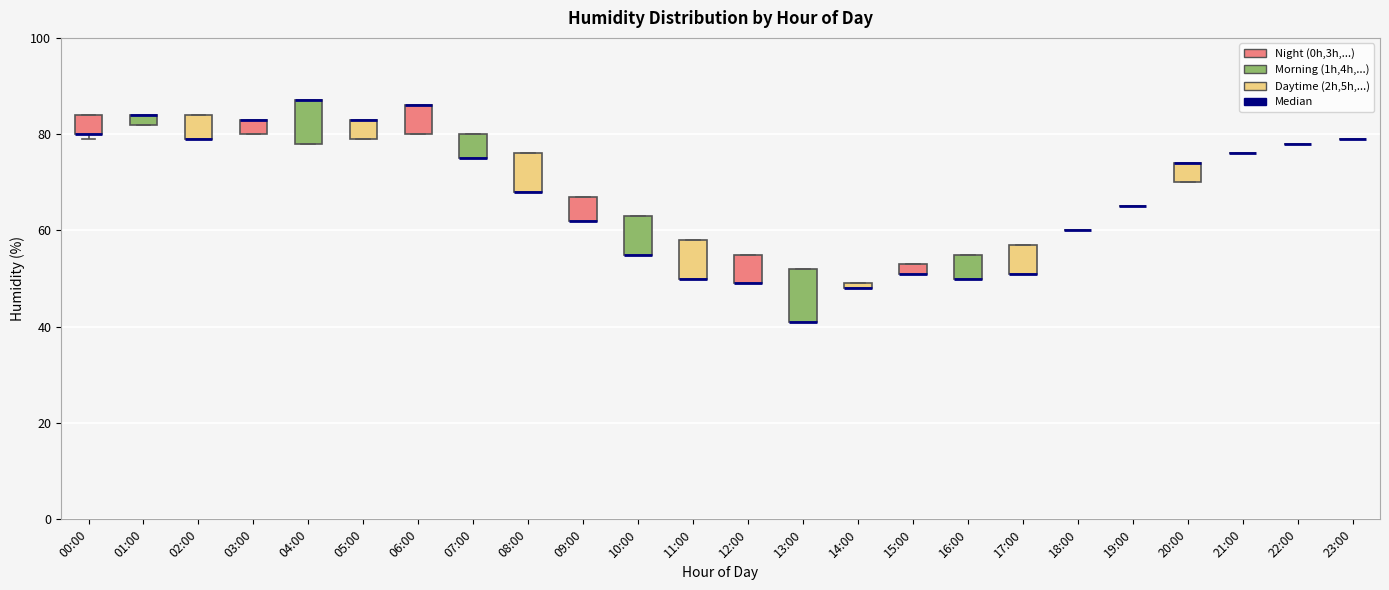

Where is the lower edge of the box for 04:00 on the y-axis? The values are not printed on the chart, so give them approximately, as read against the axis.

78